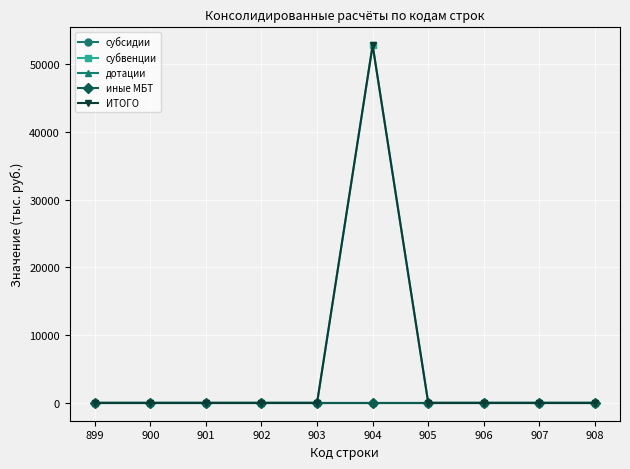

Is this an area chart (filled region under the line)?

No